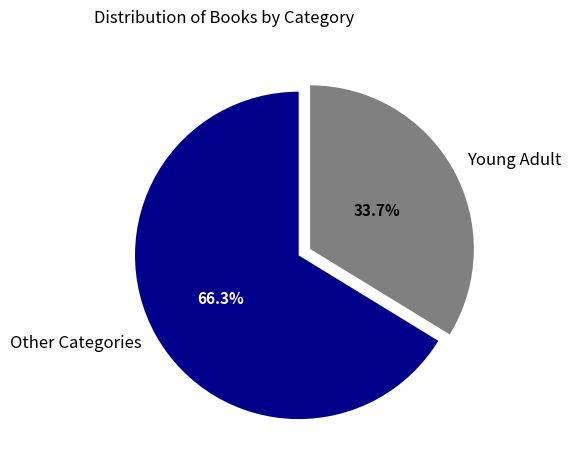

Which slice is the smallest?

Young Adult